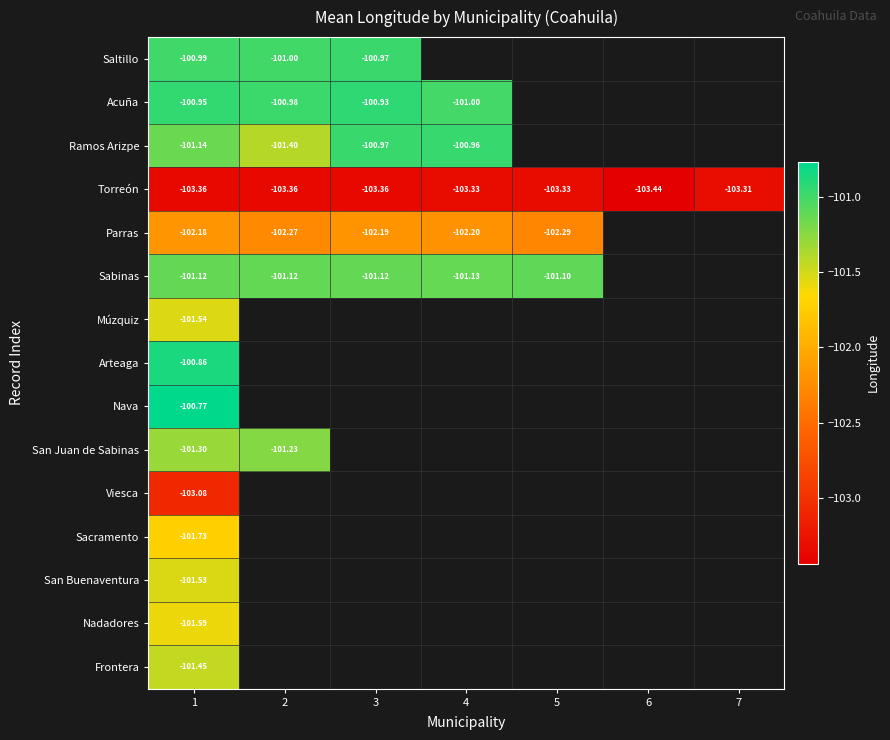

What is the difference between the maximum and minimum values in the Torreón series?

0.1